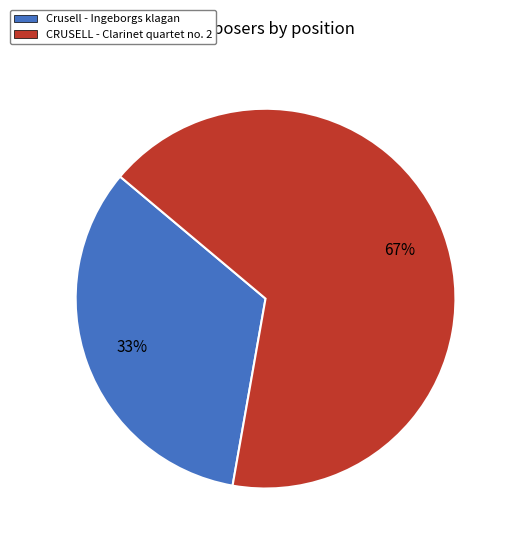

What percentage is the CRUSELL slice, to the nearest percent?

67%